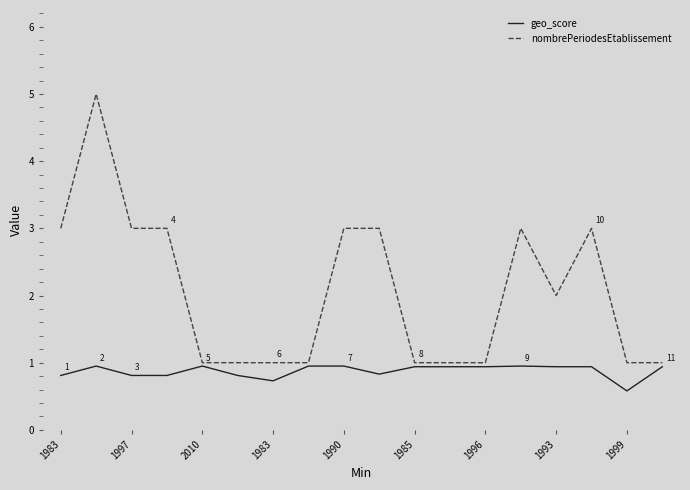

Rank the series by their maximum value, from lowest to highest.

geo_score, nombrePeriodesEtablissement